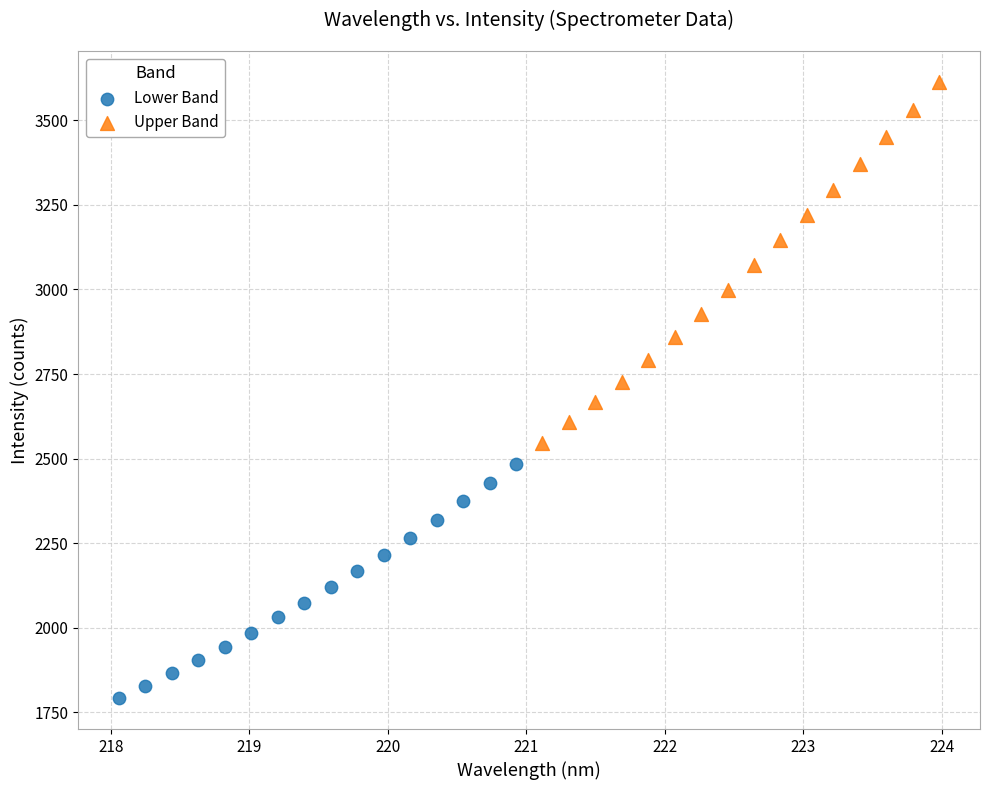

Which series reaches the maximum Y coordinate?

Upper Band